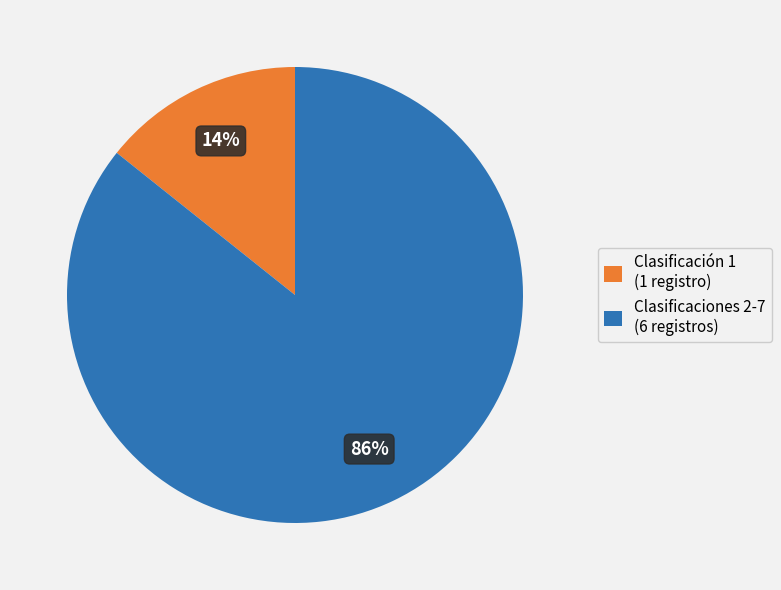

Between Clasificación 1 (1 registro) and Clasificaciones 2-7 (6 registros), which is larger?

Clasificaciones 2-7 (6 registros)